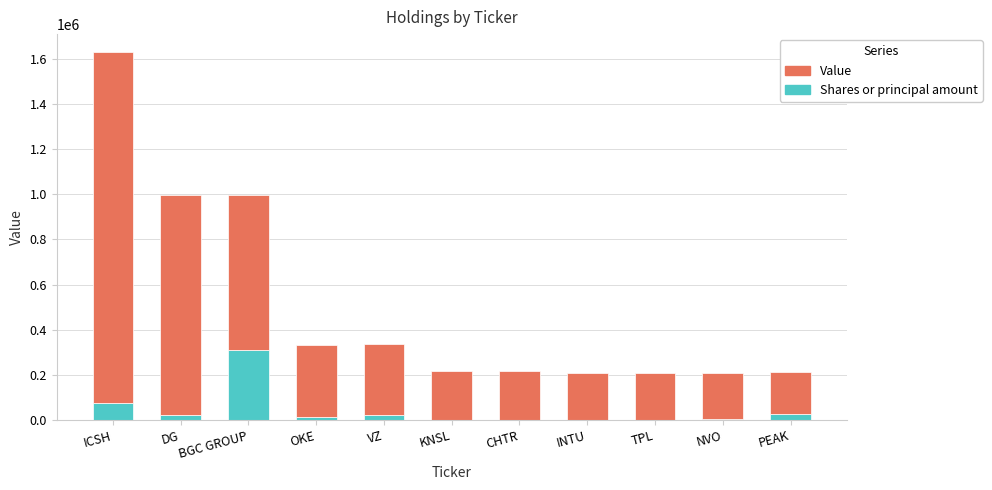

At which label does Shares or principal amount first exceed 12088?

ICSH